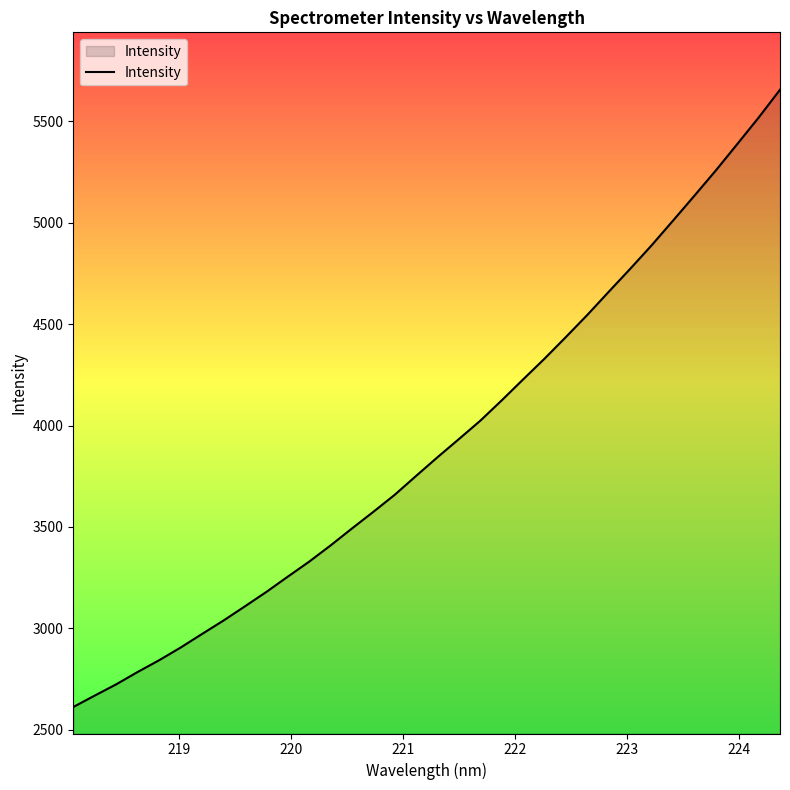

What is the minimum value shown in the chart?

2612.8